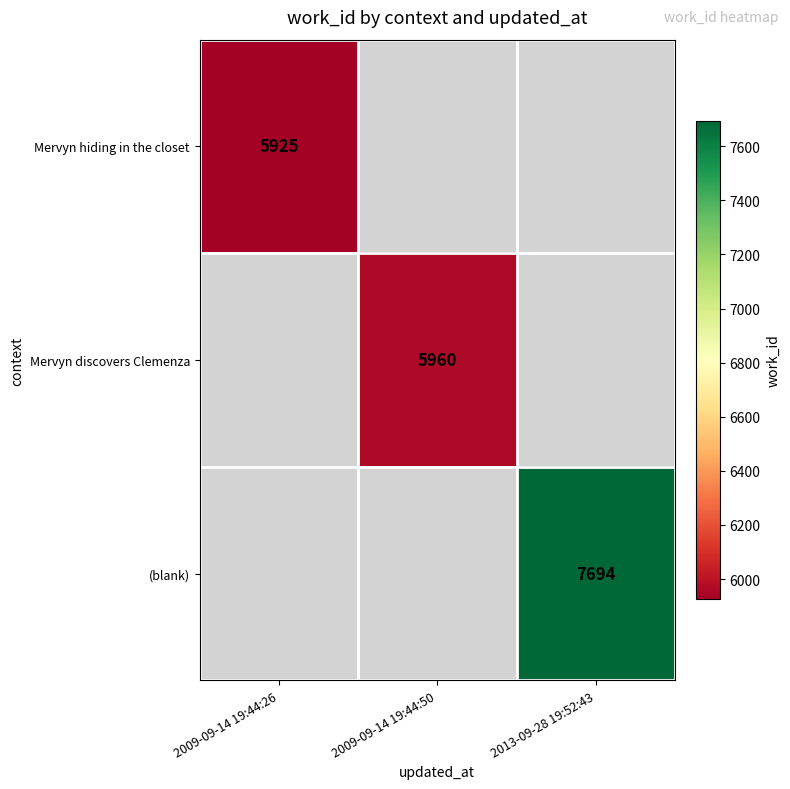

How many series are shown in this chart?

3